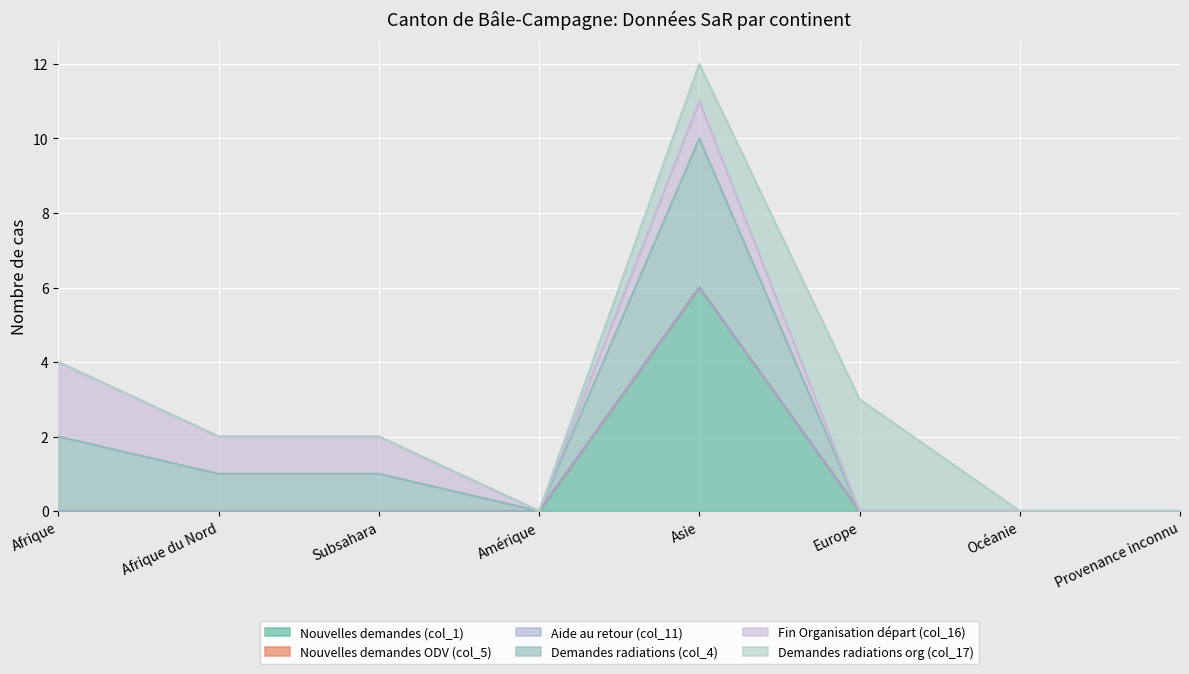

True or false: Demandes radiations (col_4) and Fin Organisation départ (col_16) cross at least once.

False